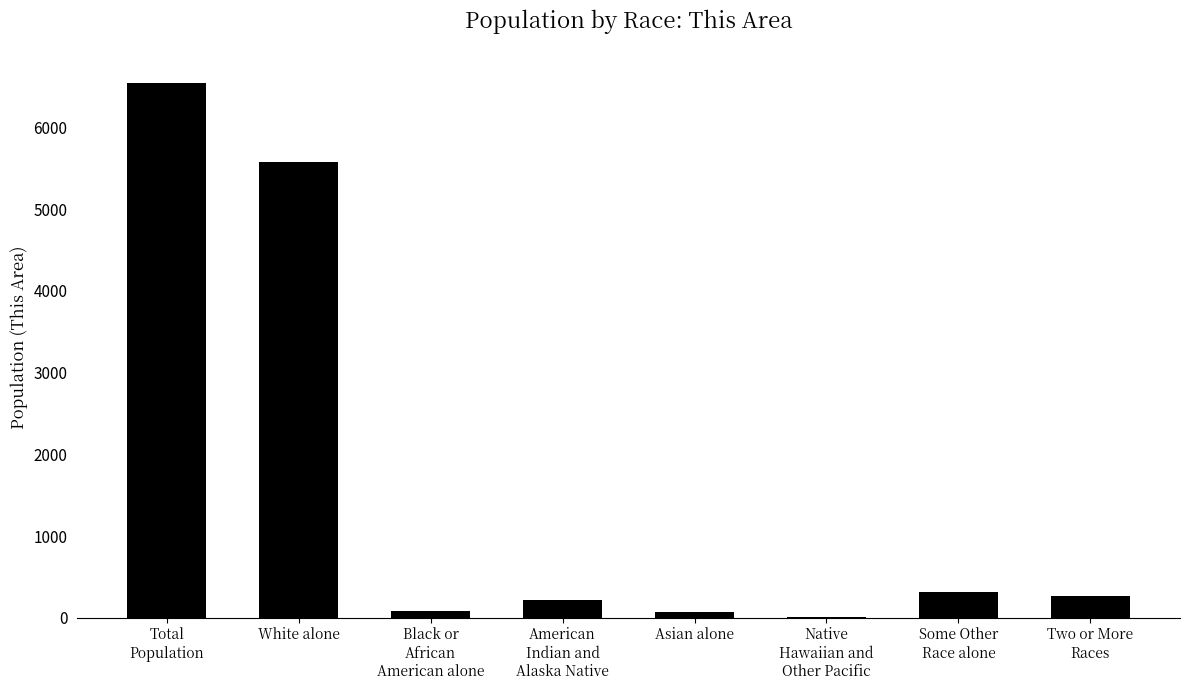

What is the maximum value shown in the chart?

6545